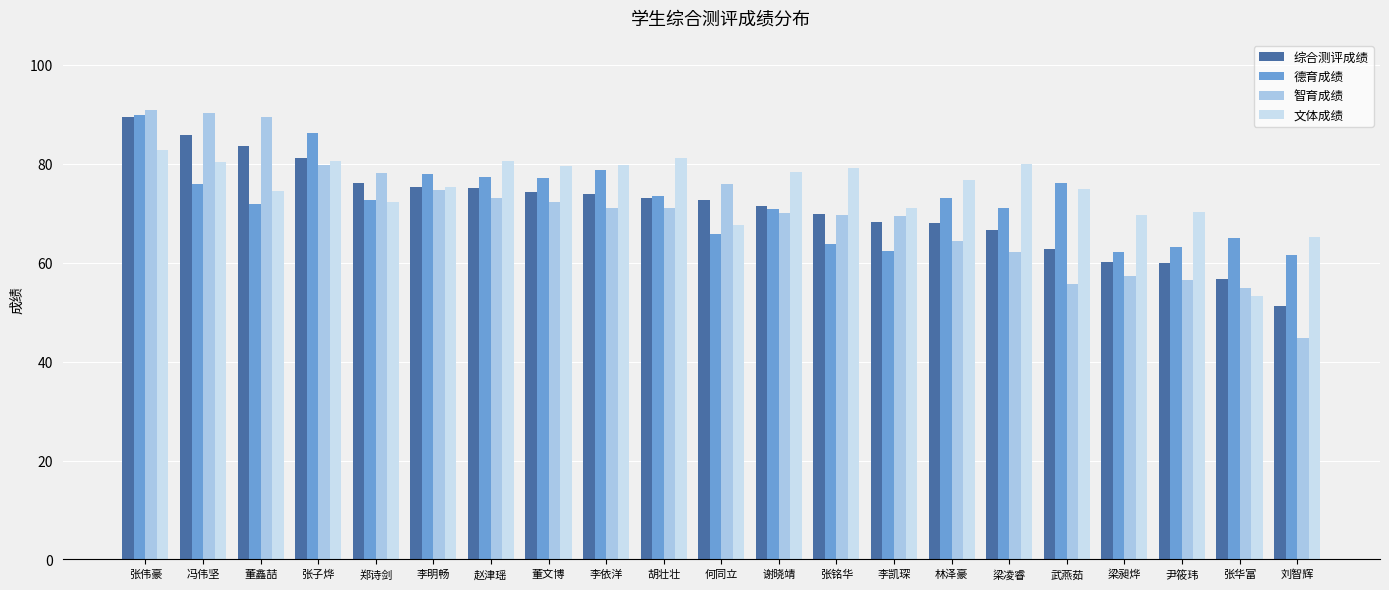

Is the value of 德育成绩 at 董文博 greater than the value of 文体成绩 at 董文博?

No